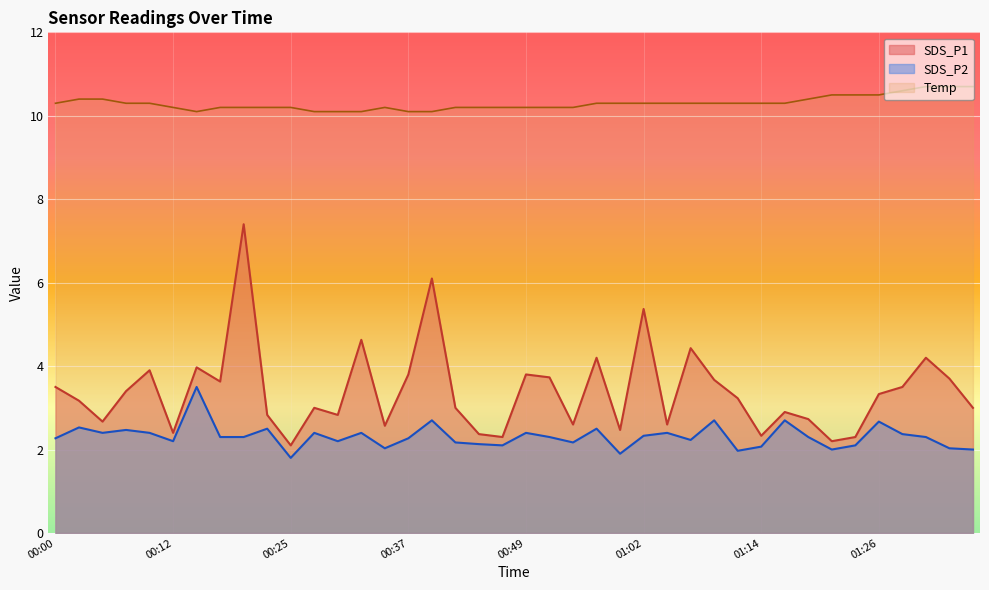

What is the spread (max minus min) of values at 00:15?

6.6